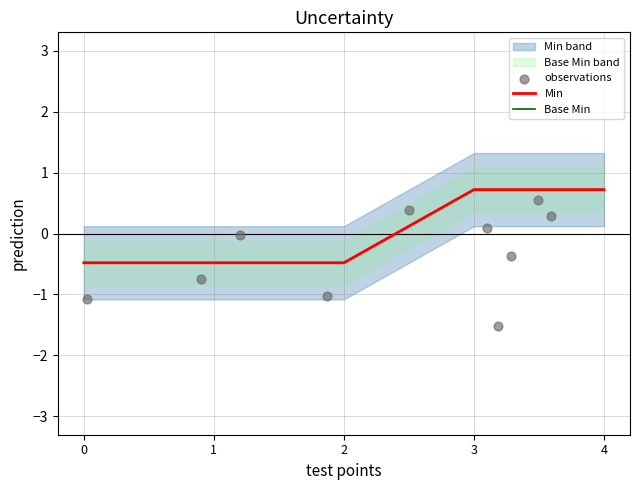

Which series contains the highest Y value?

Min